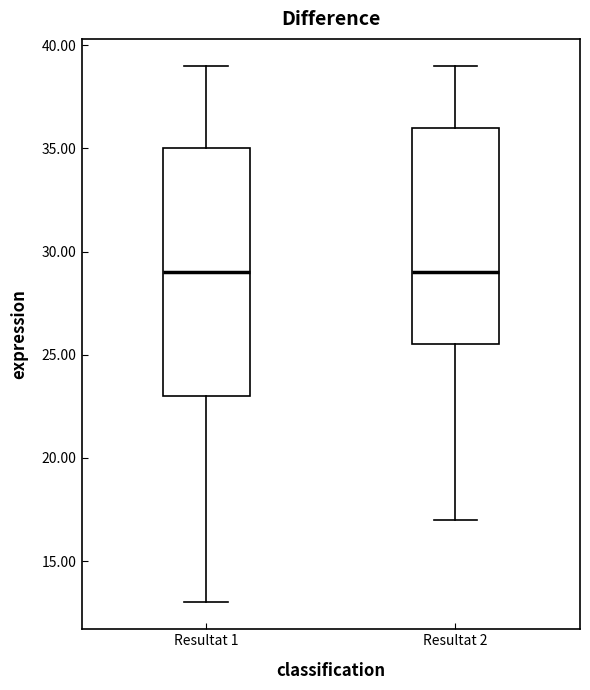

Where does the median line of the box for Resultat 1 sit on the y-axis? The values are not printed on the chart, so give them approximately, as read against the axis.

29.0